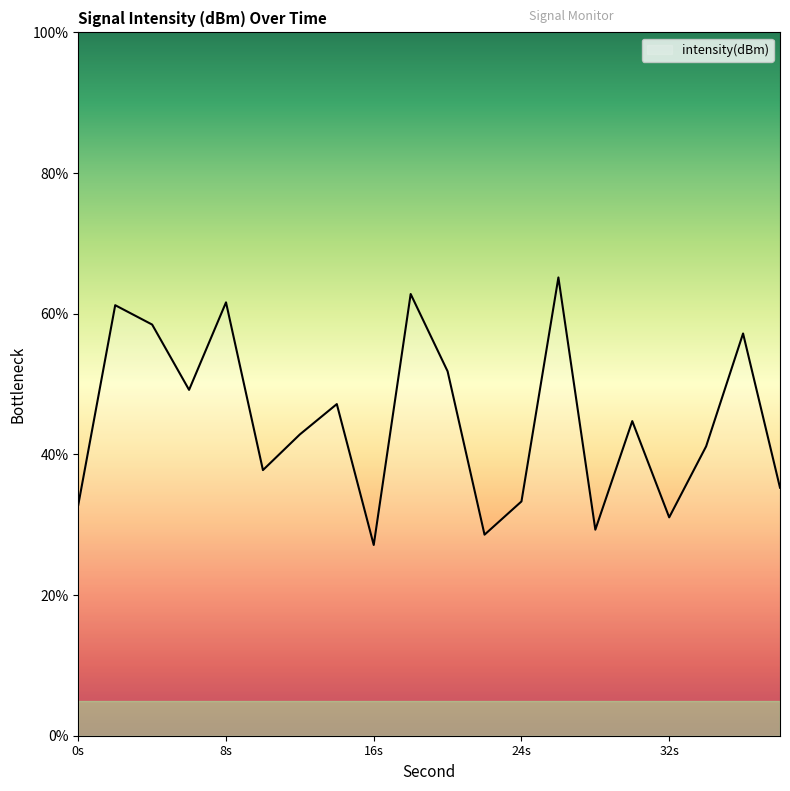

What is the greatest value displayed?

65.2